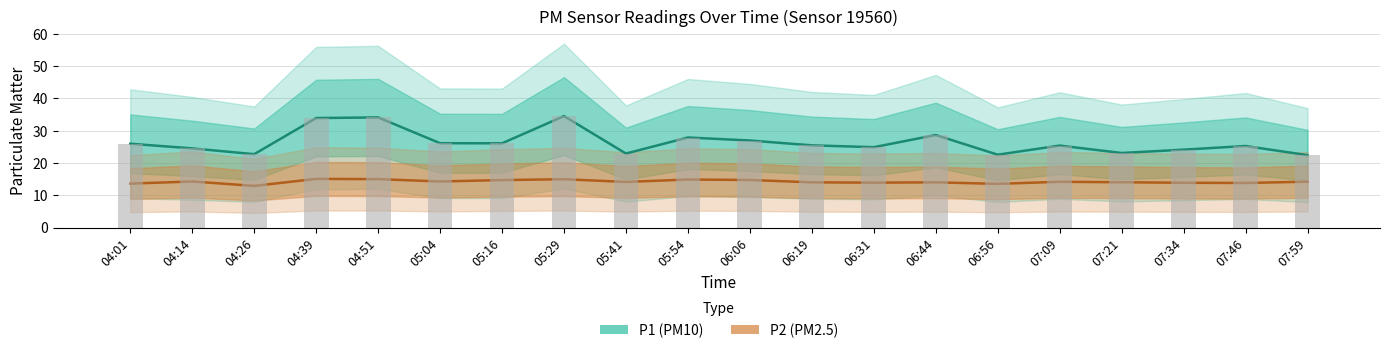

Which series has the largest range (max minus min)?

P1